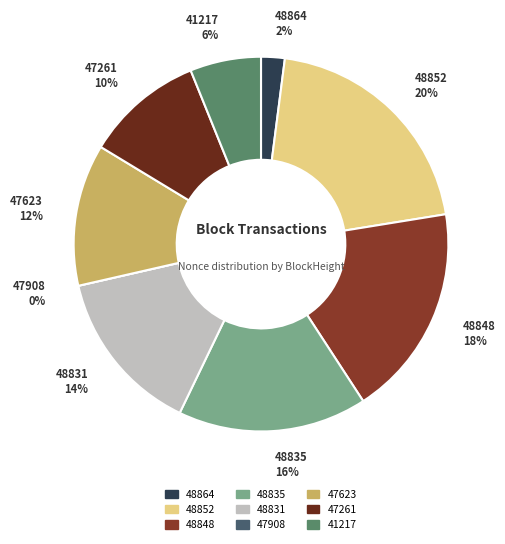

To the nearest percent, what percentage of the pie is 48864?

2%